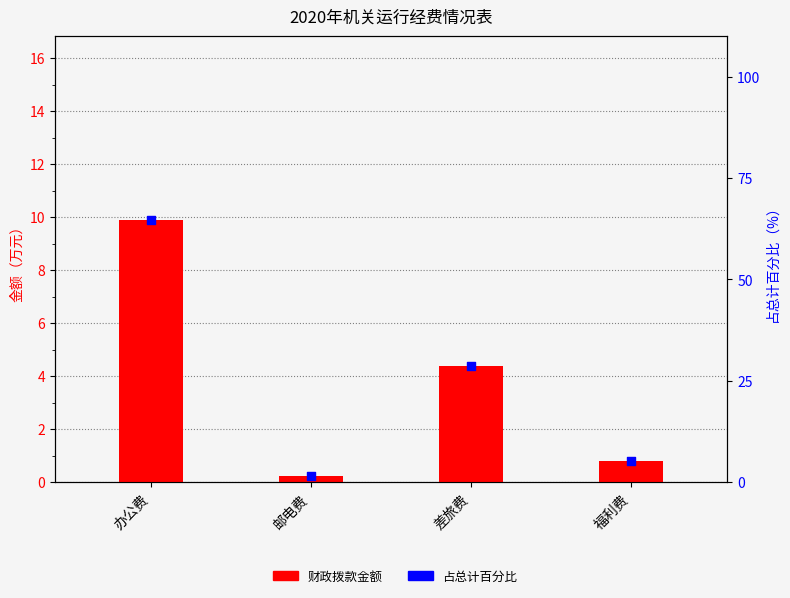

What are all the series names shown in the legend?

财政拨款金额, 占总计百分比